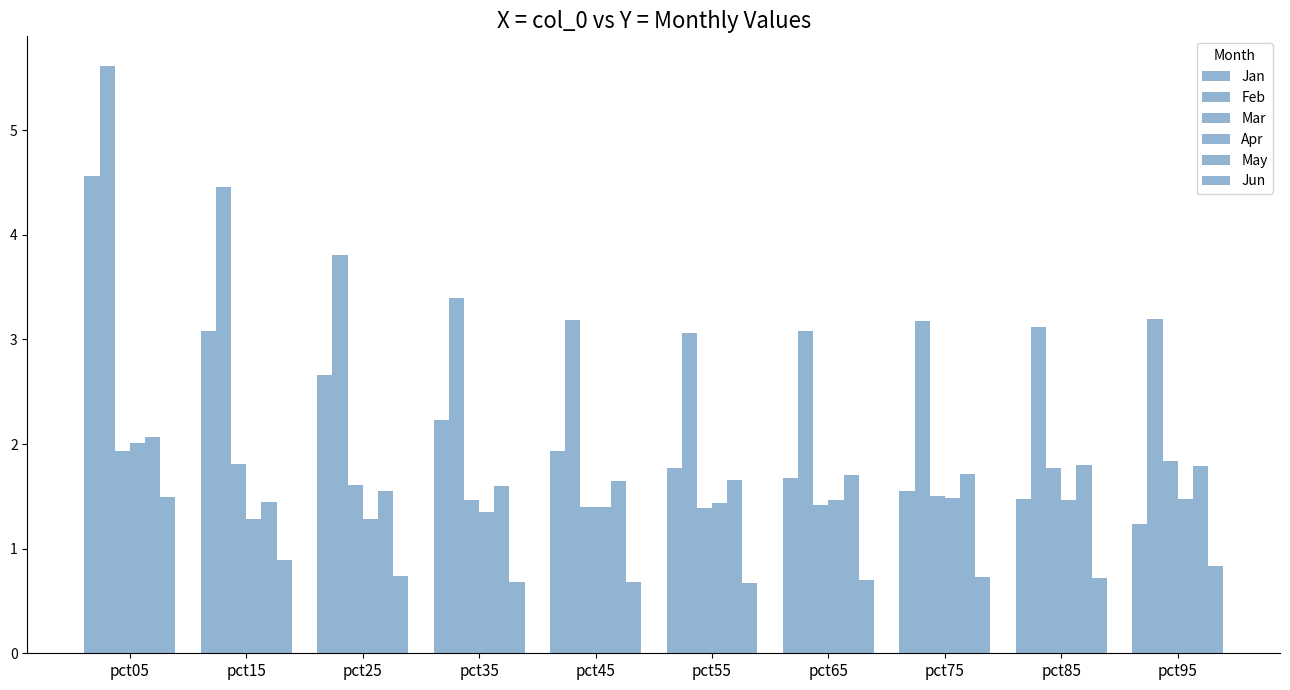

At how many categories does at least one series exceed 3?

10